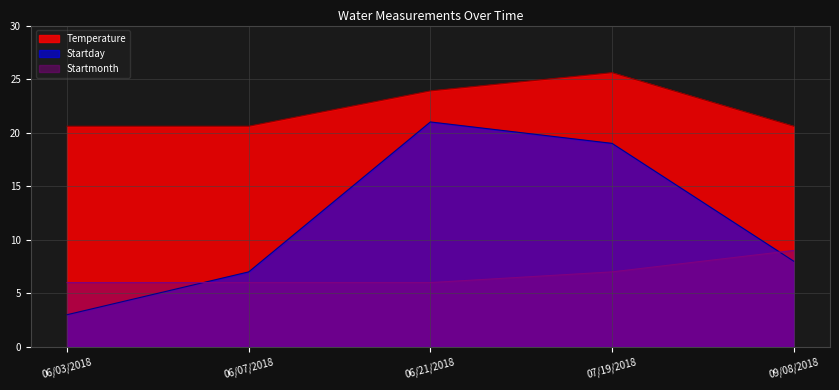

Which category has the highest value across all series?

07/19/2018